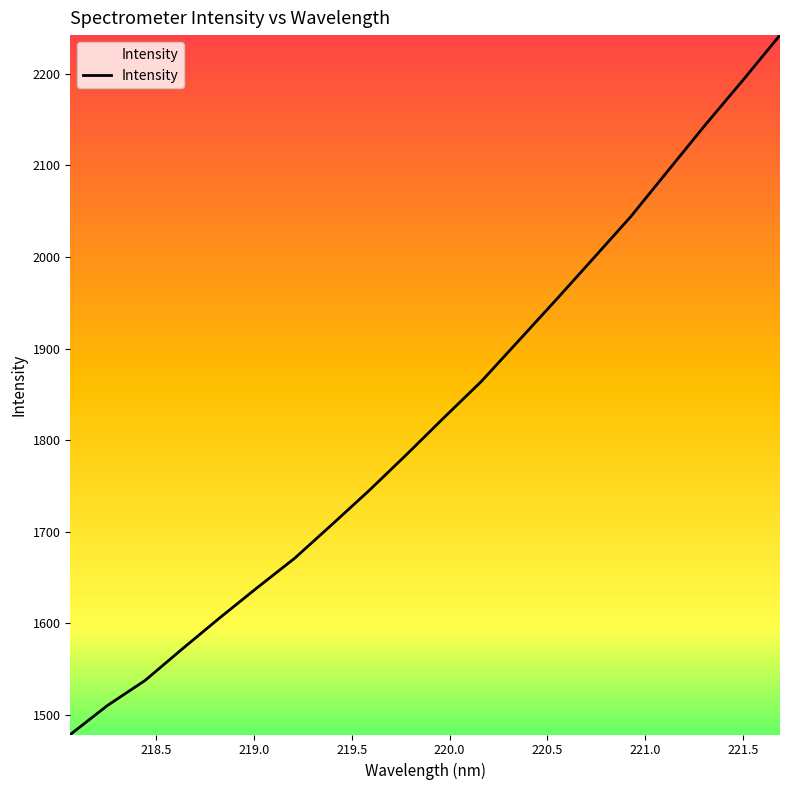

What is the smallest value displayed?

1478.8